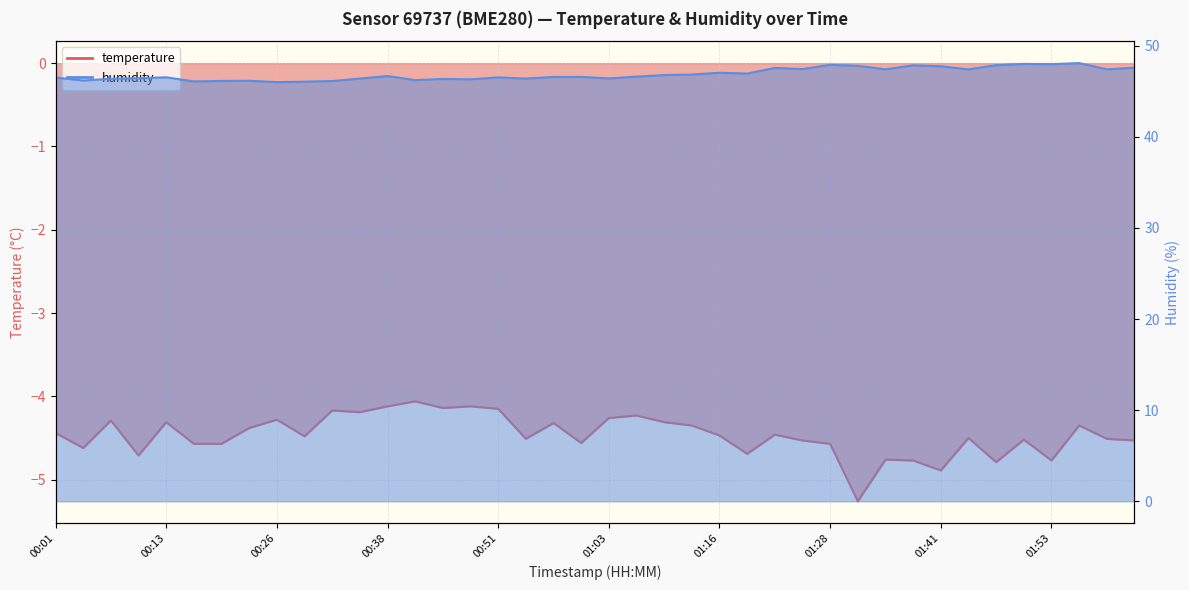

What is the sum of all temperature values?

-178.5